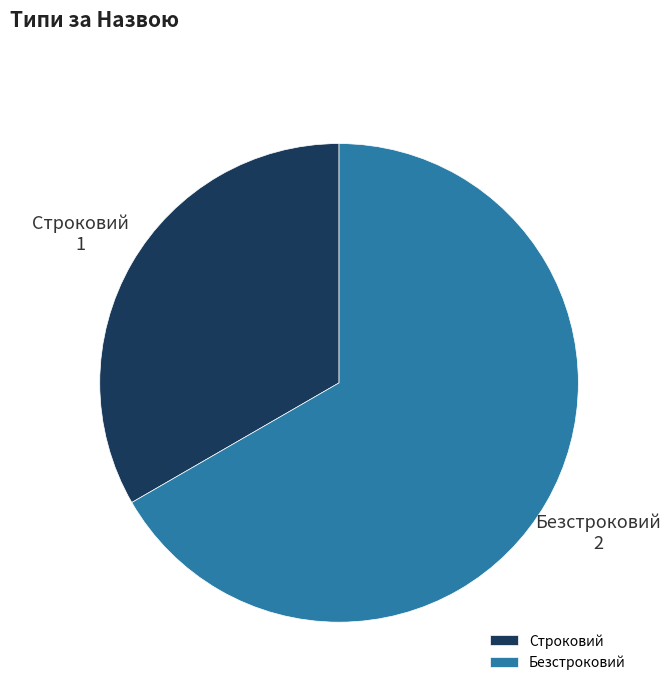

Count the number of slices in the pie.

2